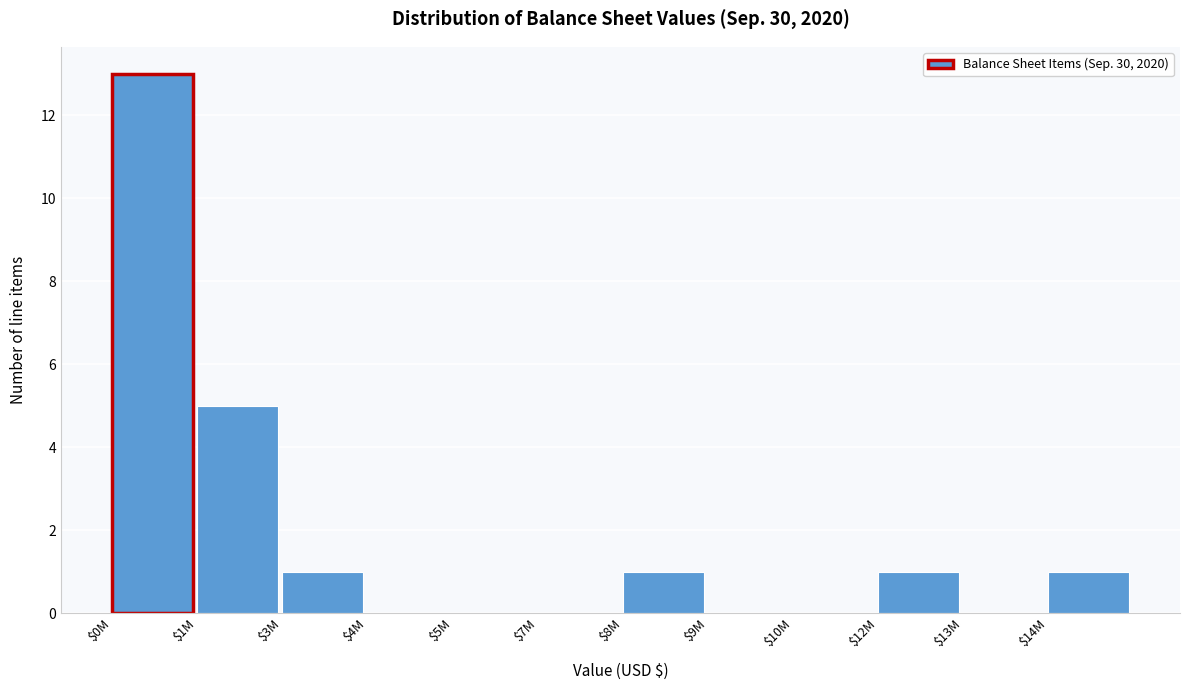

At which category does the chart reach its peak across all series?

$0M